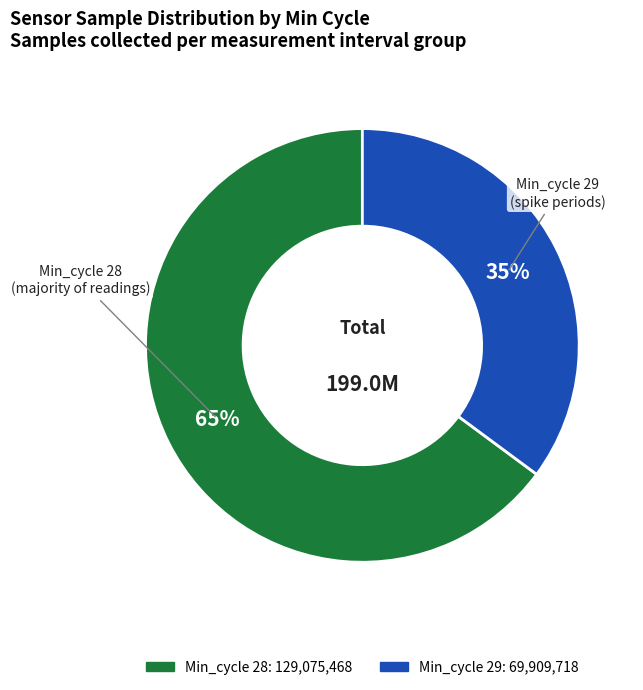

To the nearest percent, what is the difference between the largest and smallest slice percentages?

30%